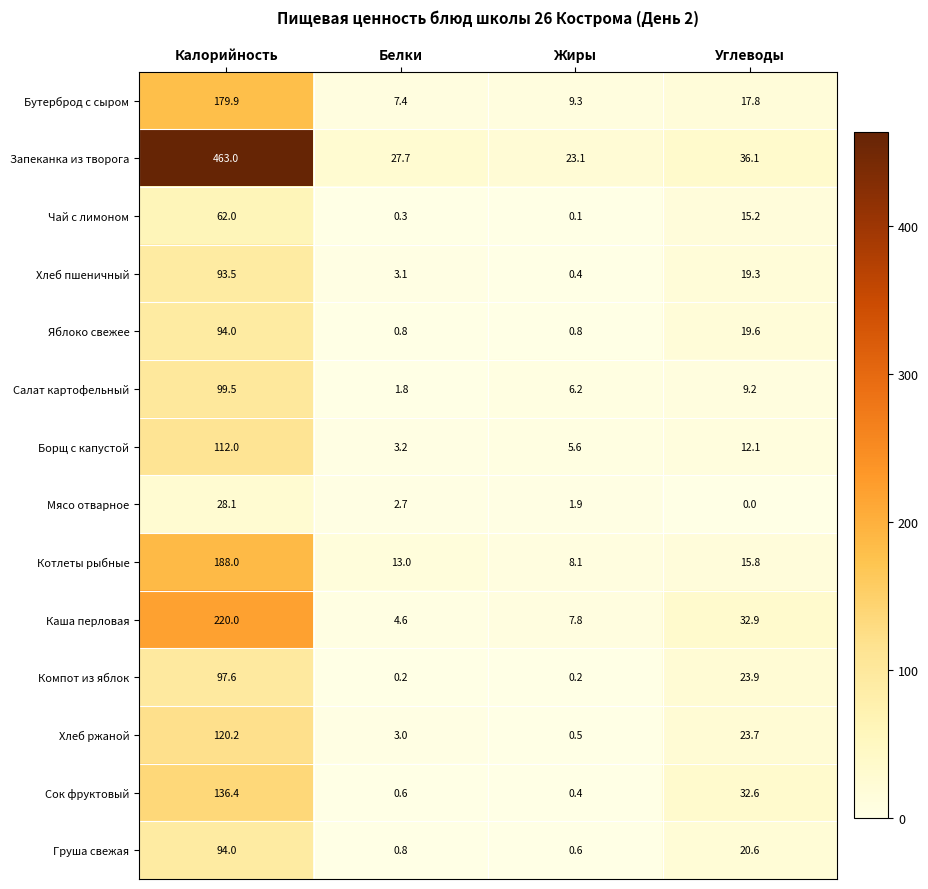

Where is Салат картофельный nearest to the value 50?

Углеводы